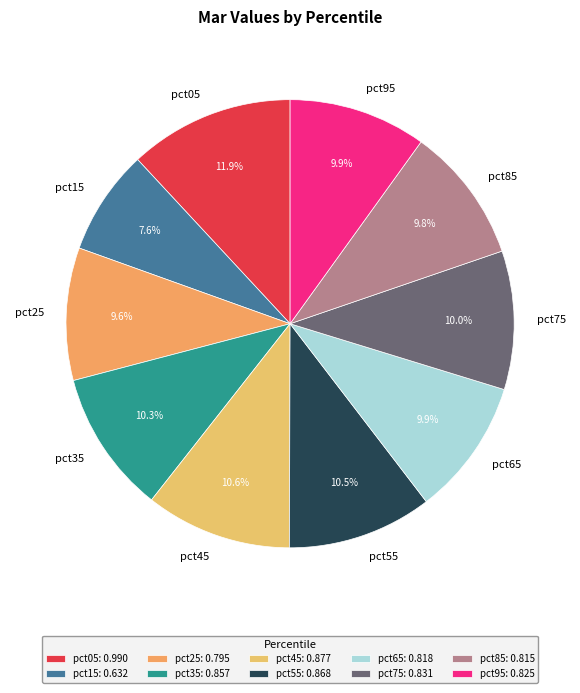

How much of the chart is everything except pct55?

89.5%